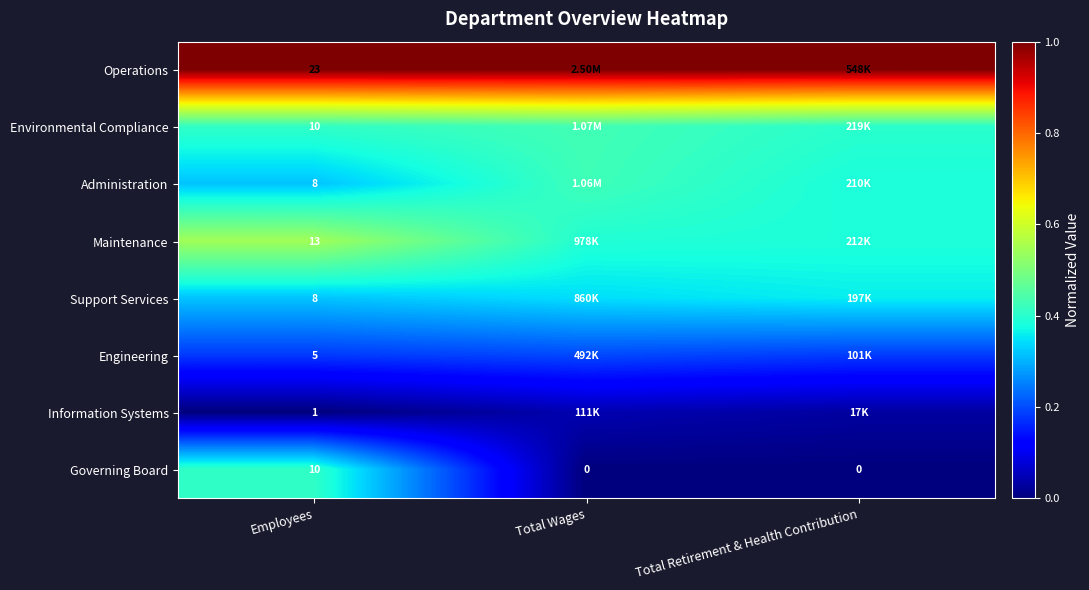

Which category has the highest value across all series?

Employees